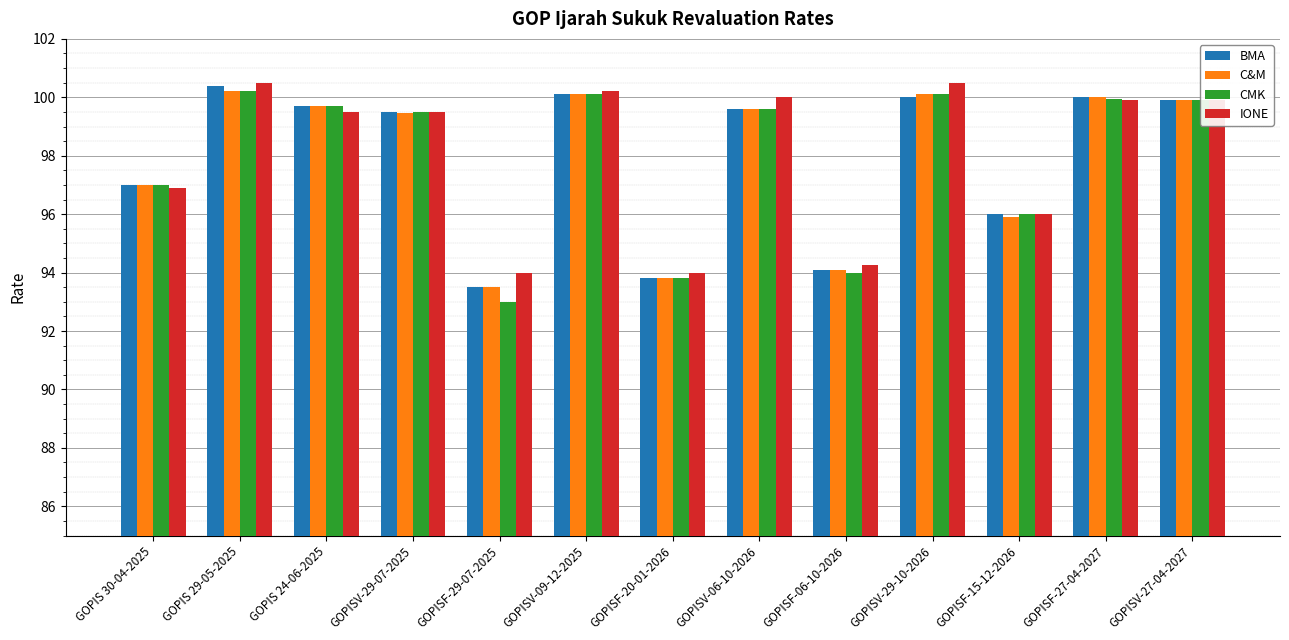

Which category has the lowest value across all series?

GOPISF-29-07-2025